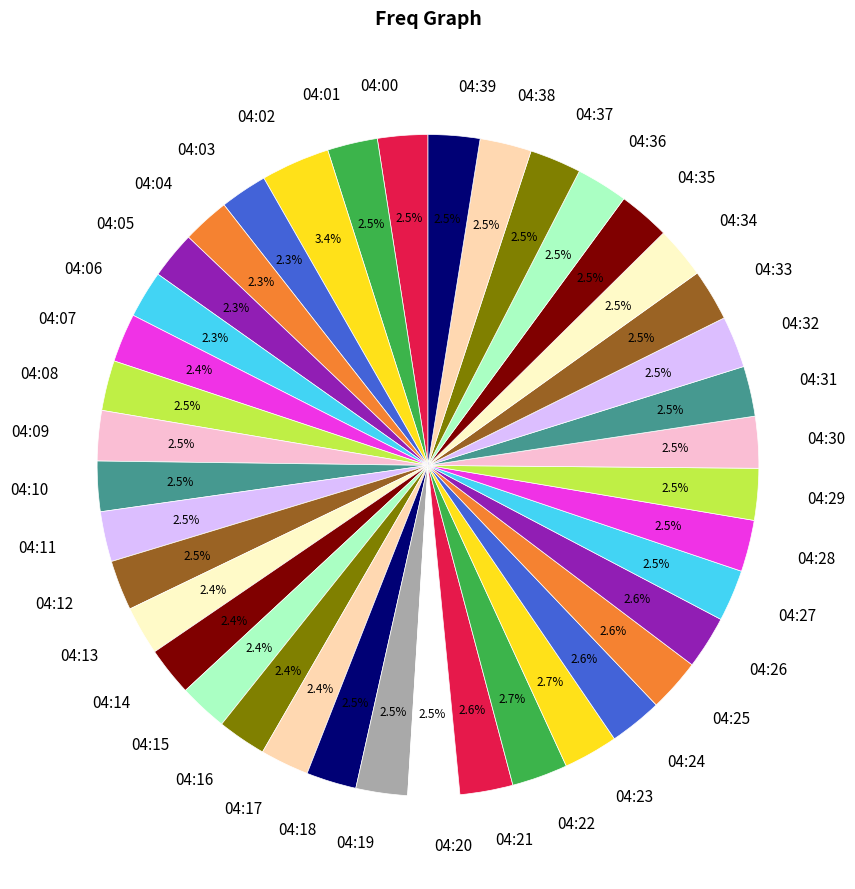

What percentage is the 04:03 slice, to the nearest percent?

2%